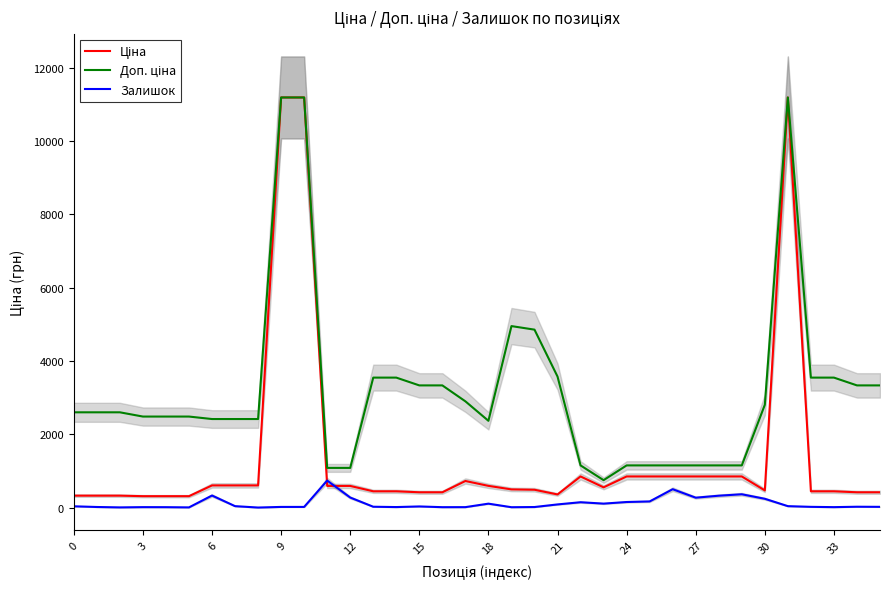

What is the average value of the Доп. ціна series?

3221.3